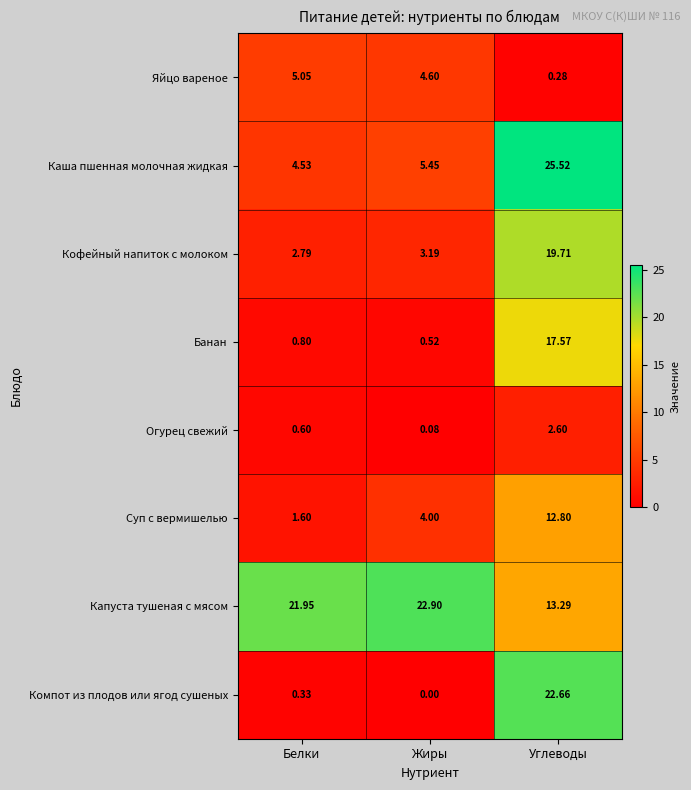

Which category has the lowest value in the Компот из плодов или ягод сушеных series?

Жиры